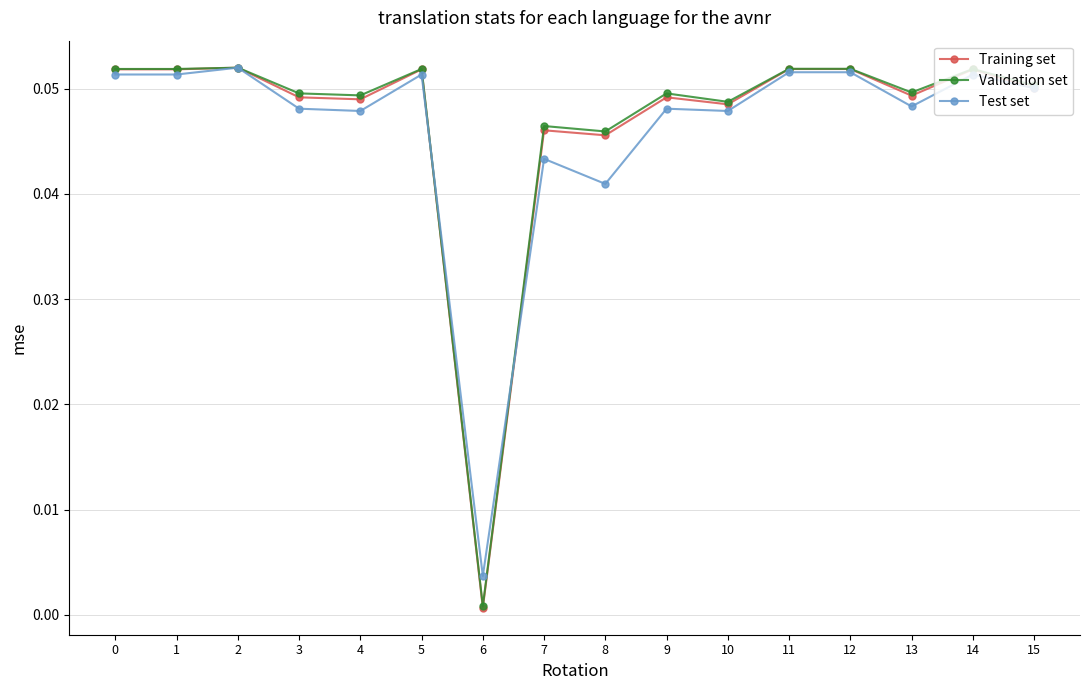

True or false: Test set has more than 1 interior local peaks.

True